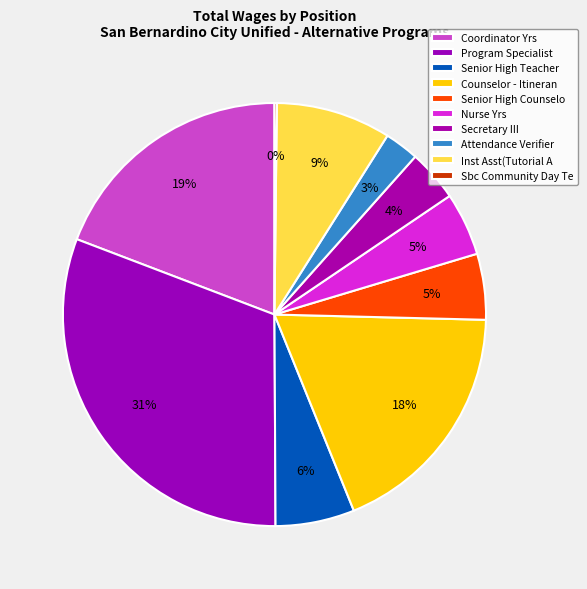

True or false: Inst Asst(Tutorial A accounts for 9% of the total.

True